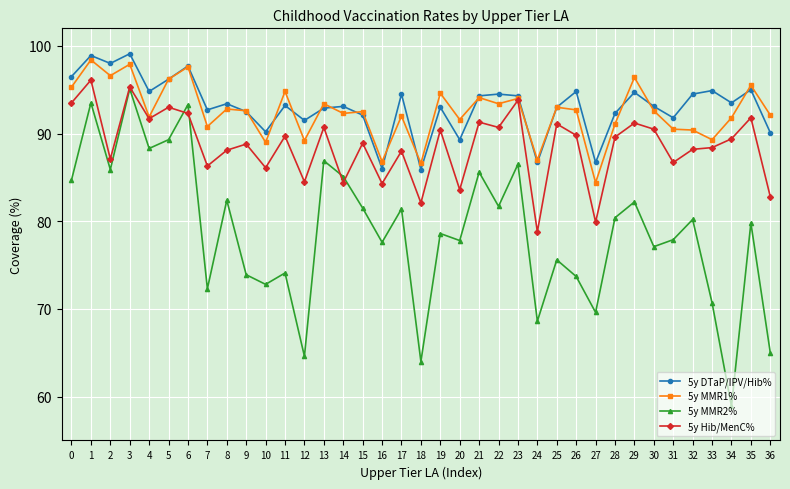

What are all the series names shown in the legend?

5y DTaP/IPV/Hib%, 5y MMR1%, 5y MMR2%, 5y Hib/MenC%